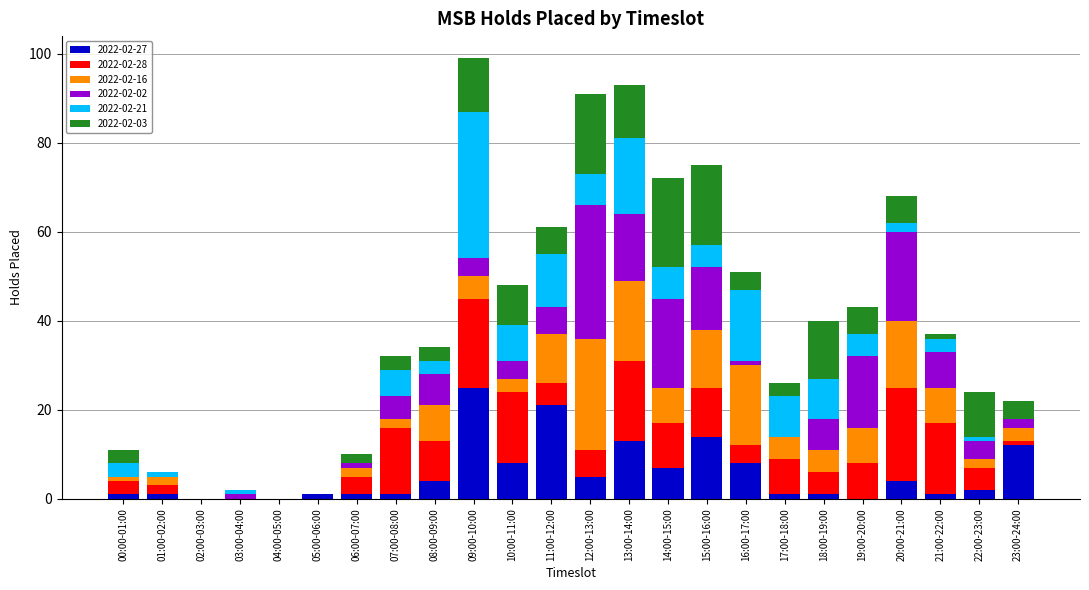

What is the highest value of the 2022-02-27 series?

25